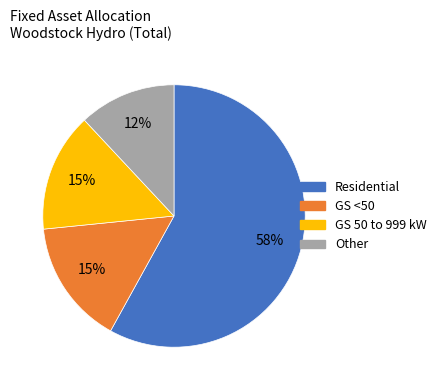

To the nearest percent, what portion does GS <50 represent?

15%